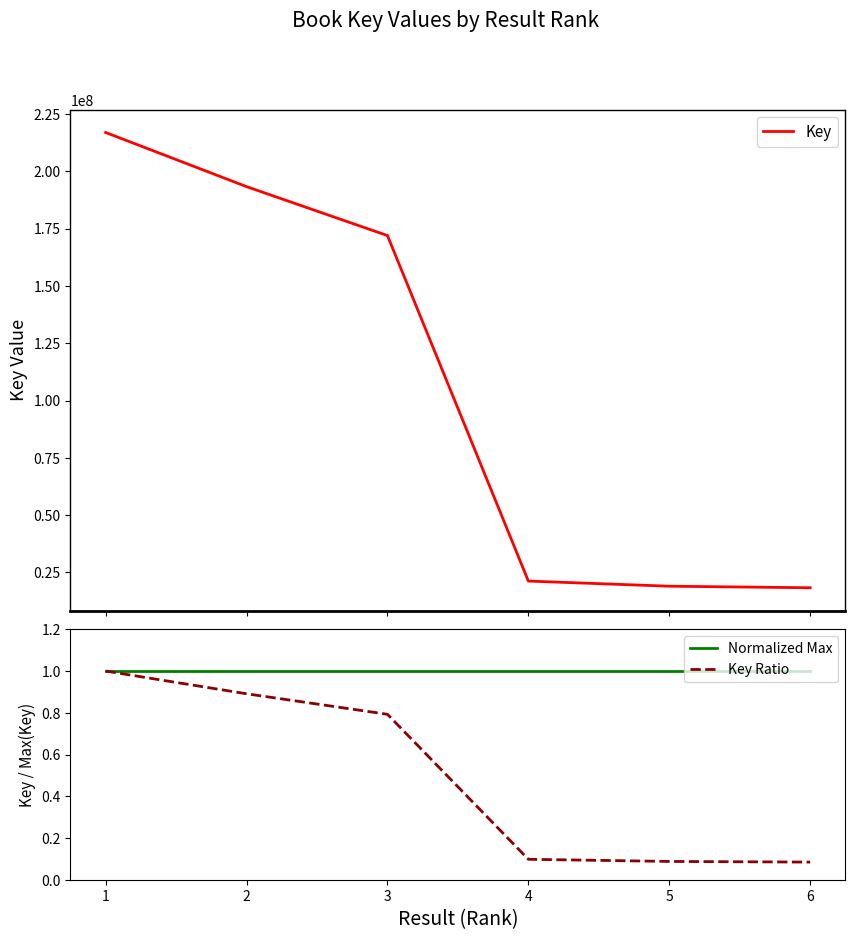

List the series in order of their peak value, lowest first.

Normalized Max, Key Ratio, Key